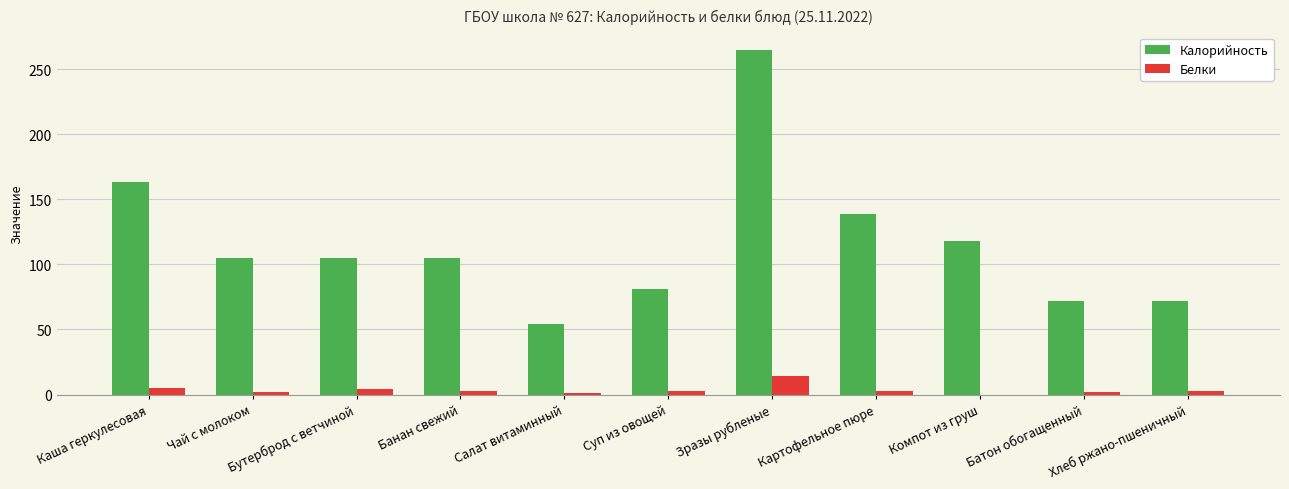

What is the maximum value for Калорийность?

265